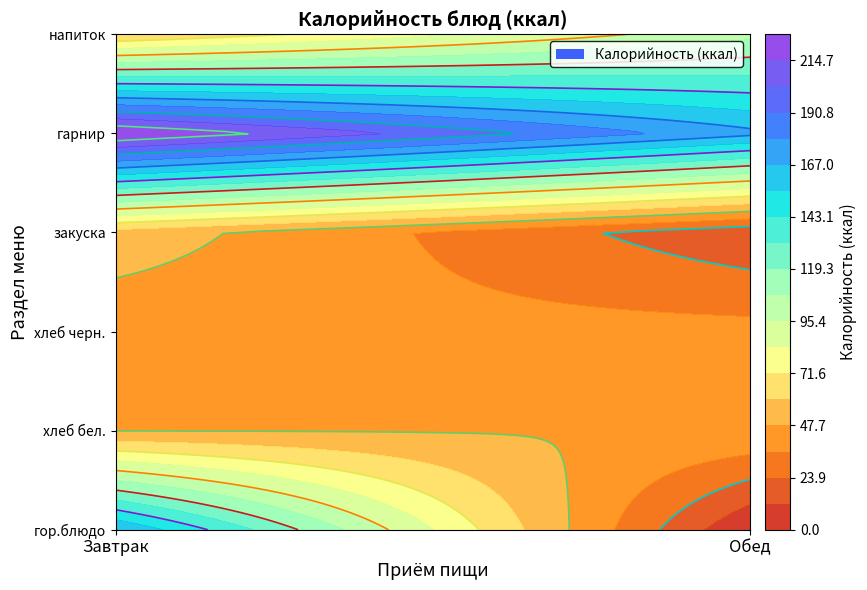

At how many categories does at least one series exceed 122?

2